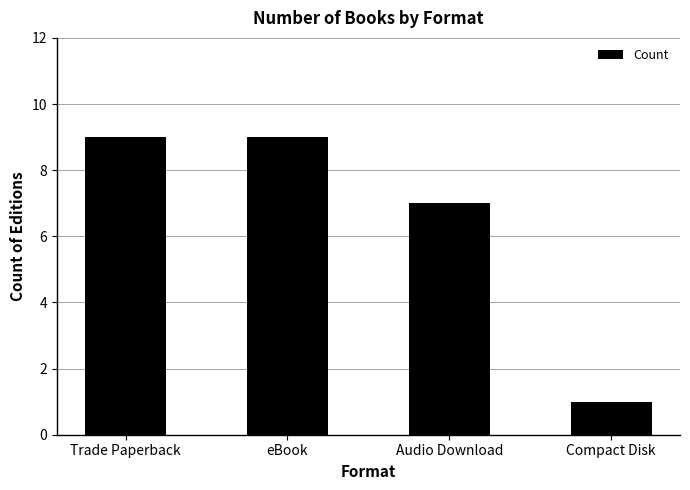

What is the sum of all values?

26